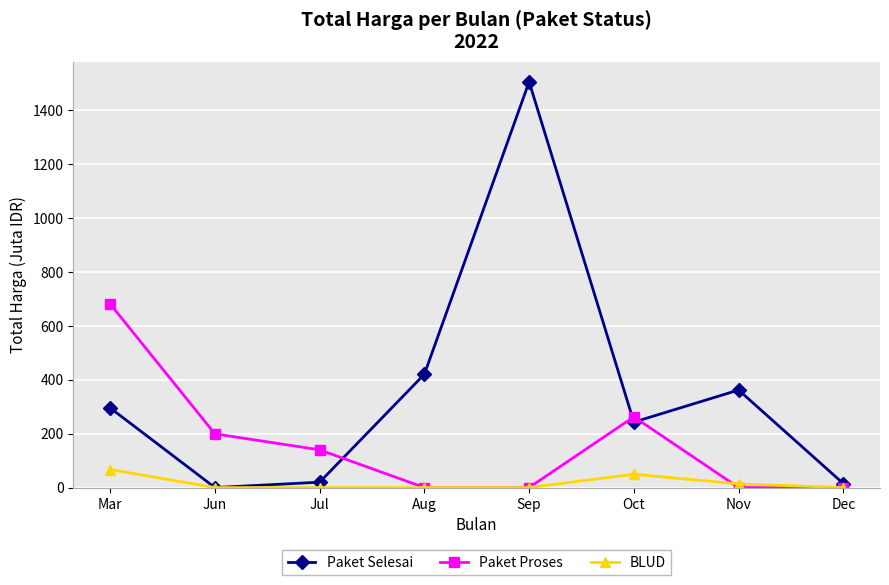

Is it true that Paket Selesai equals 89.8 at Oct?

False